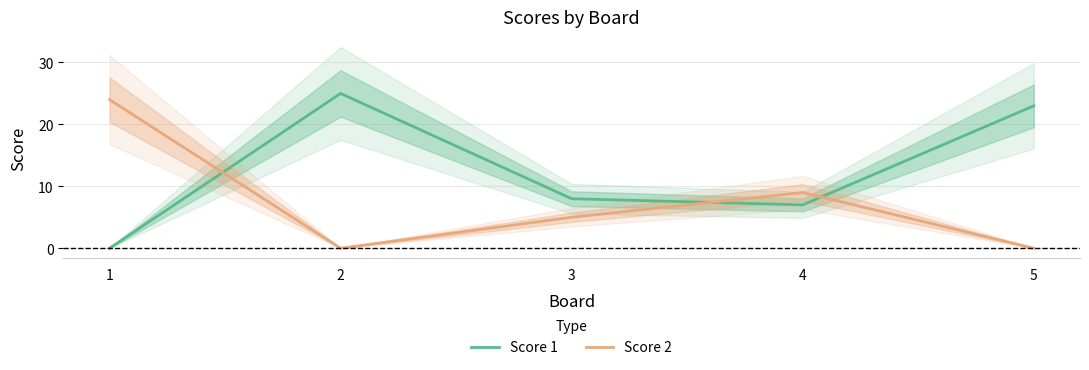

At which category does Score 2 reach its first local valley?

2